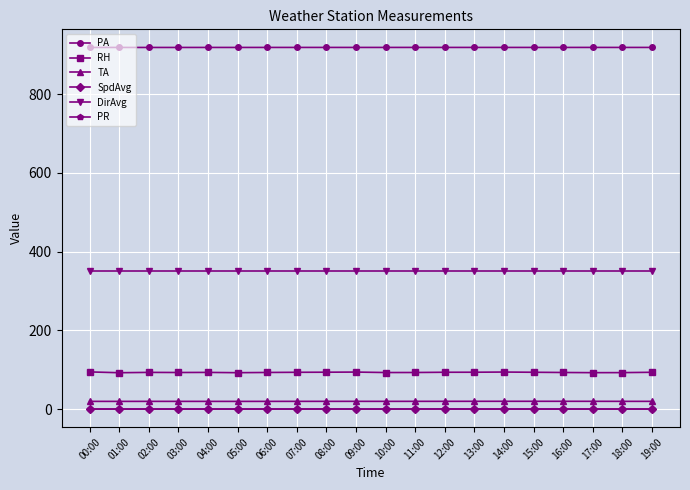

What position from the left is 14:00?

15